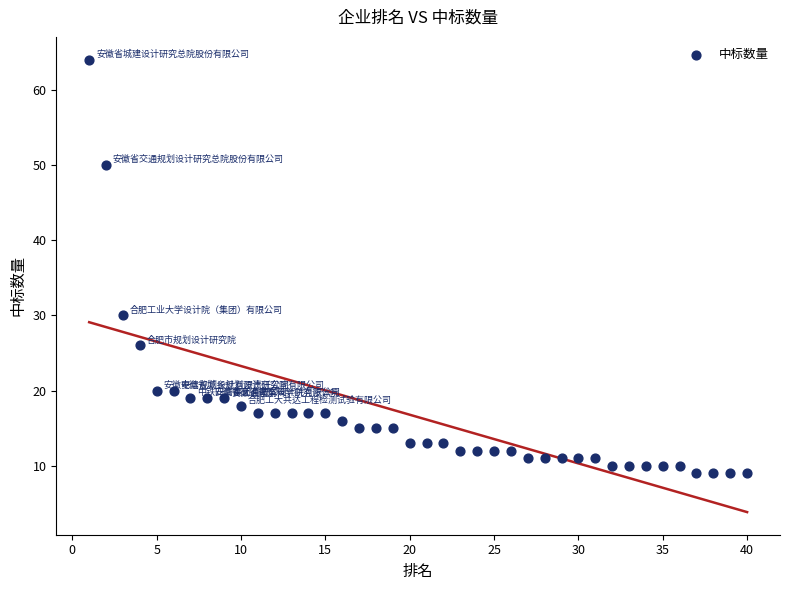

What Y value in the scatter plot is closest to 36?

30